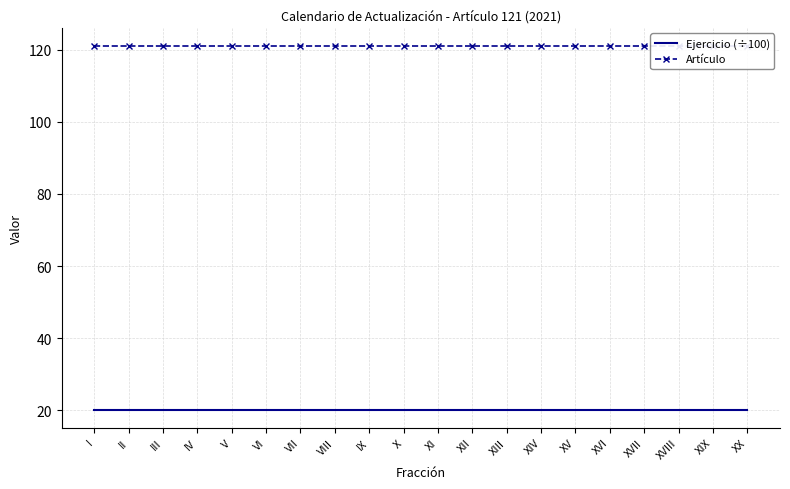

Between I and VIII, which series saw the biggest shift?

Ejercicio (÷100)